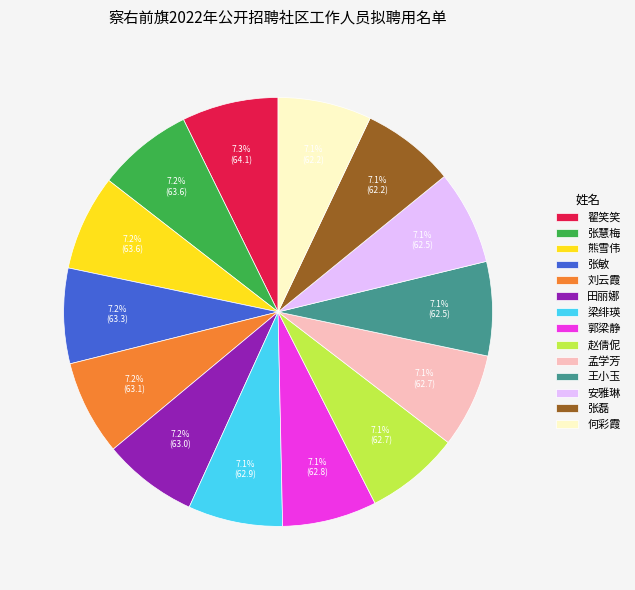

Is it true that 王小玉 is 7% of the pie?

True